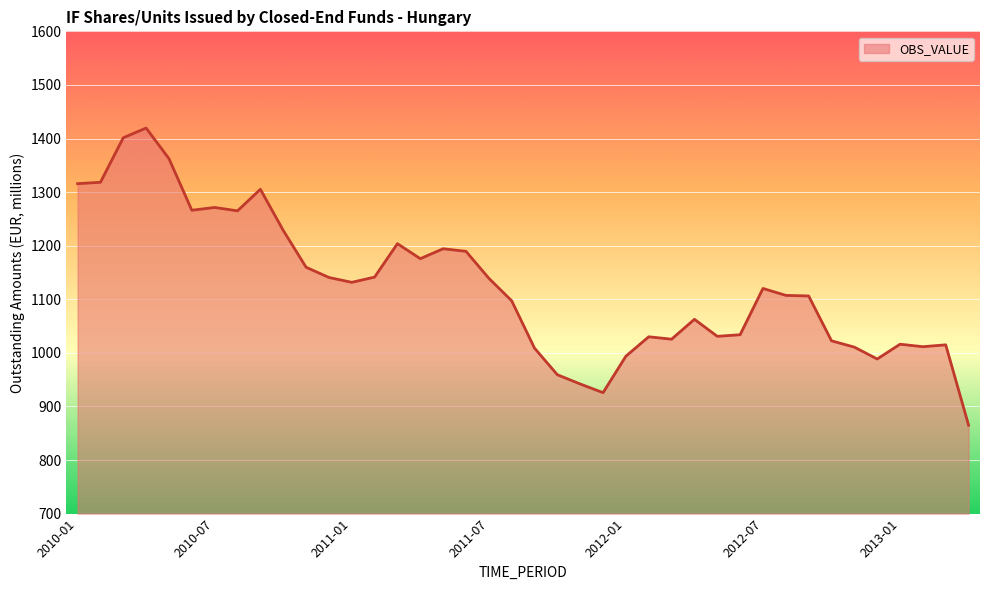

Does the chart display data point markers on the line(s)?

No